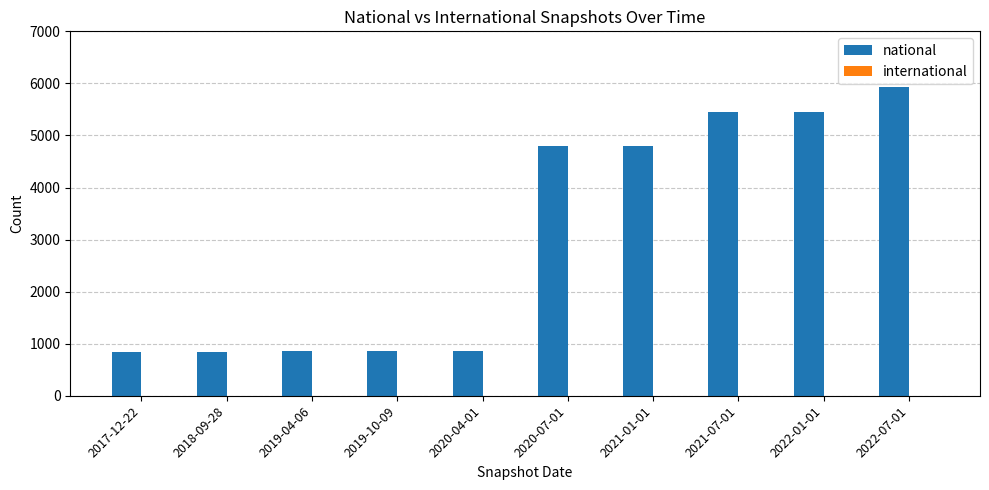

Approximately how many times larger is the value at 2020-04-01 compared to 2018-09-28?

1.0